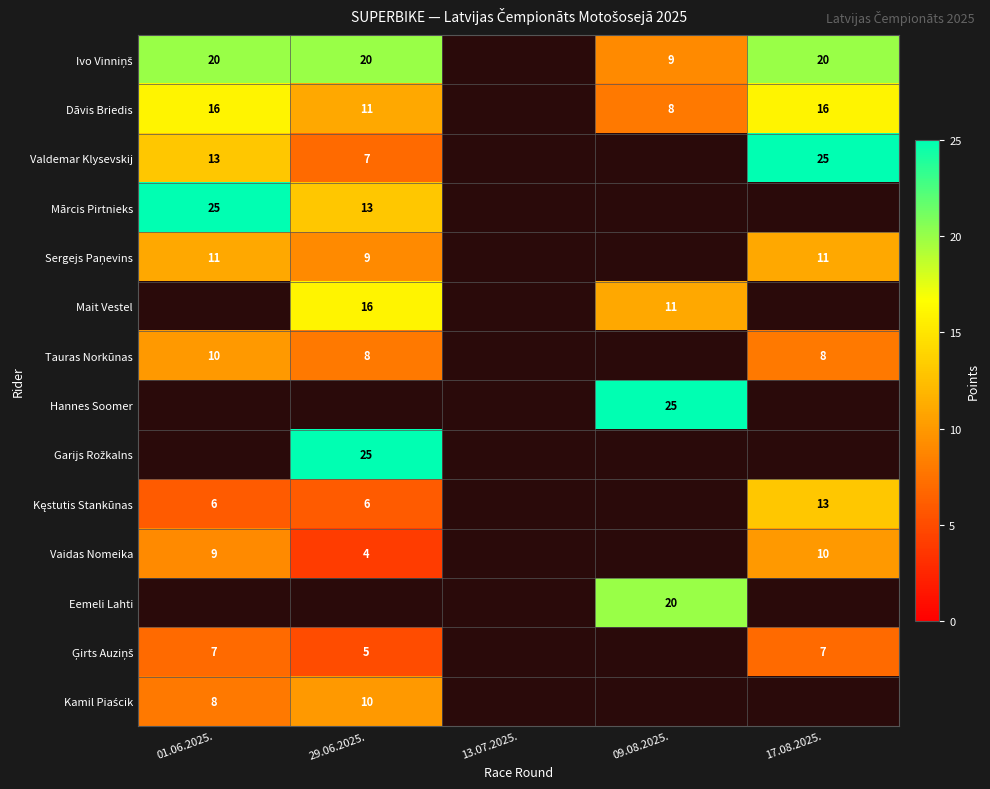

True or false: Tauras Norkūnas has a value of 10 at 01.06.2025..

True